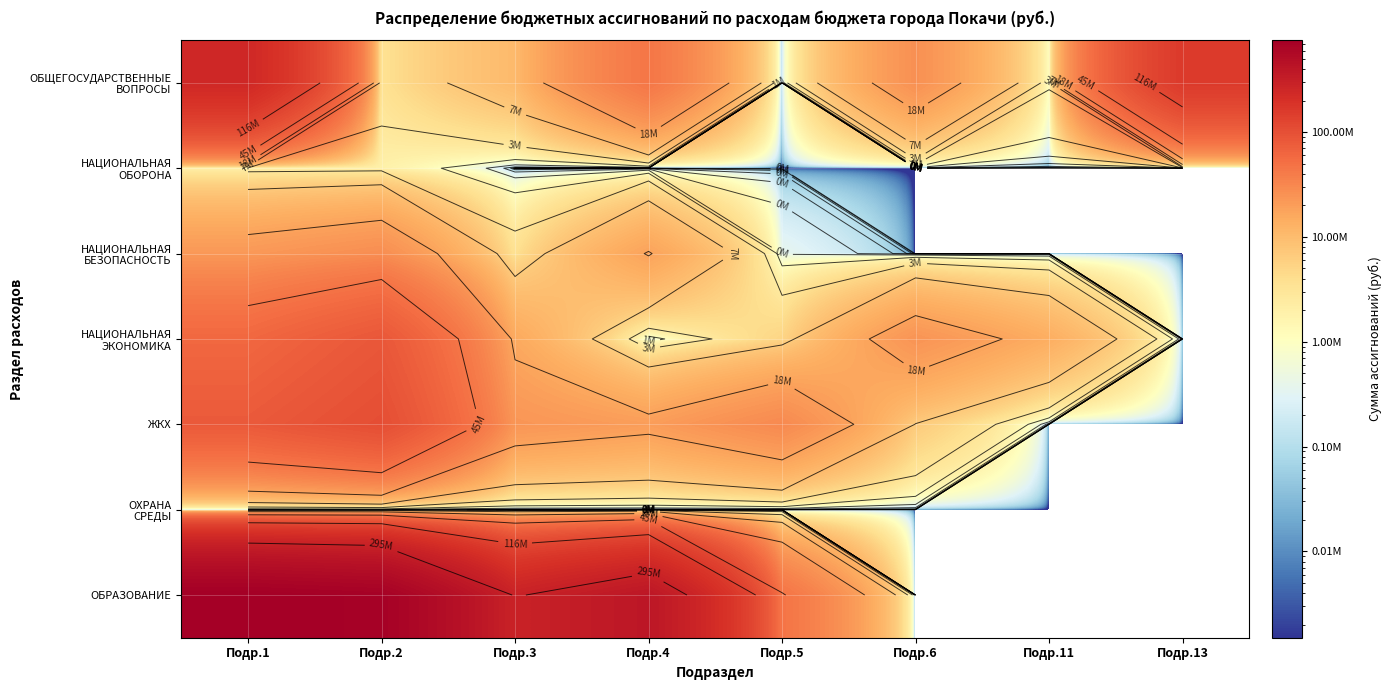

What is the total value across all series at Подр.11?

15267783.9